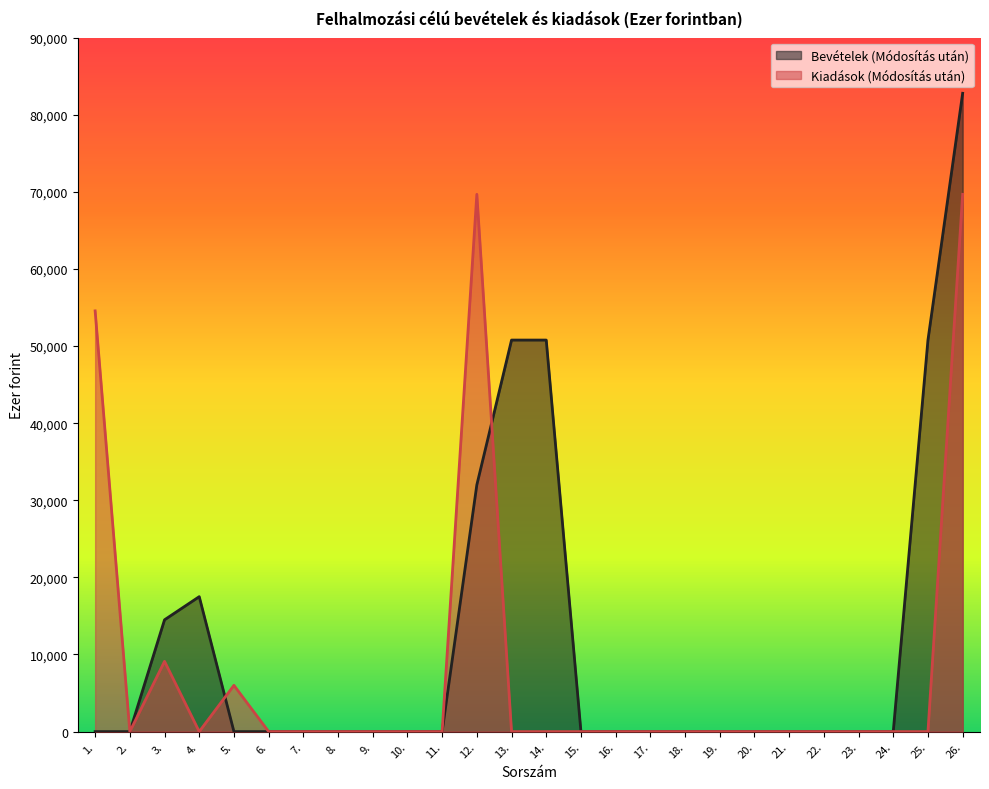

At which category is the sum across all series the highest?

26.